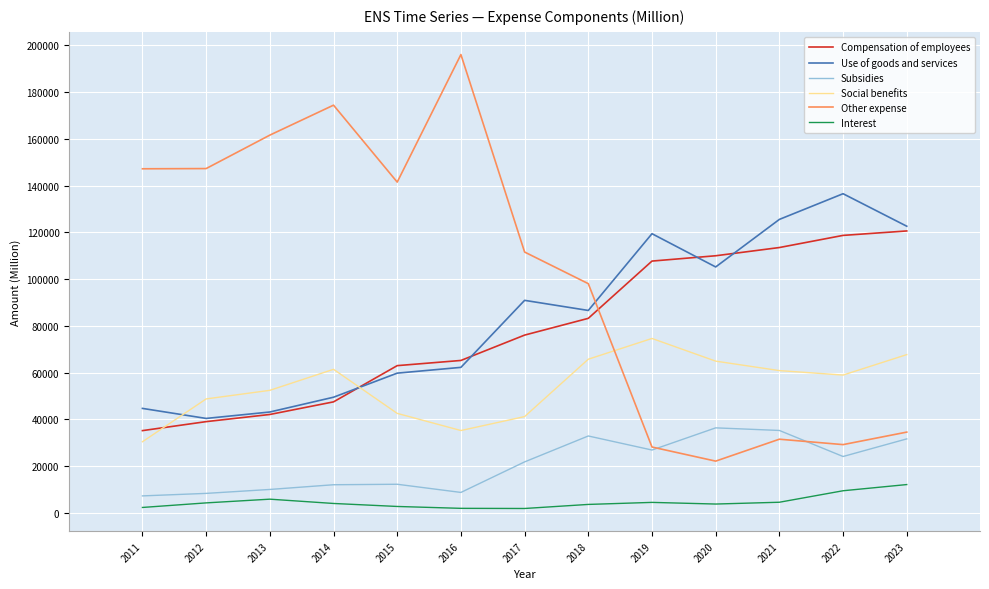

True or false: Other expense has more than 2 interior local peaks.

True